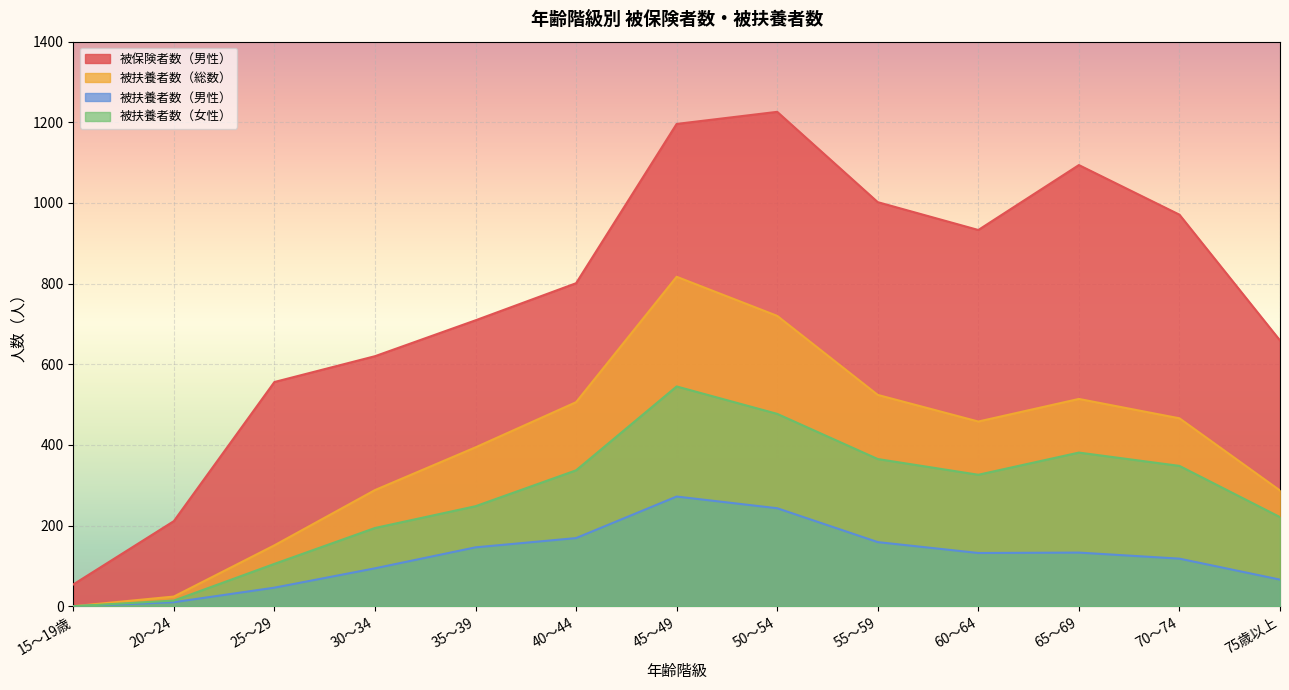

What is the value of the 被扶養者数（男性） point at the 3rd from the left?

46